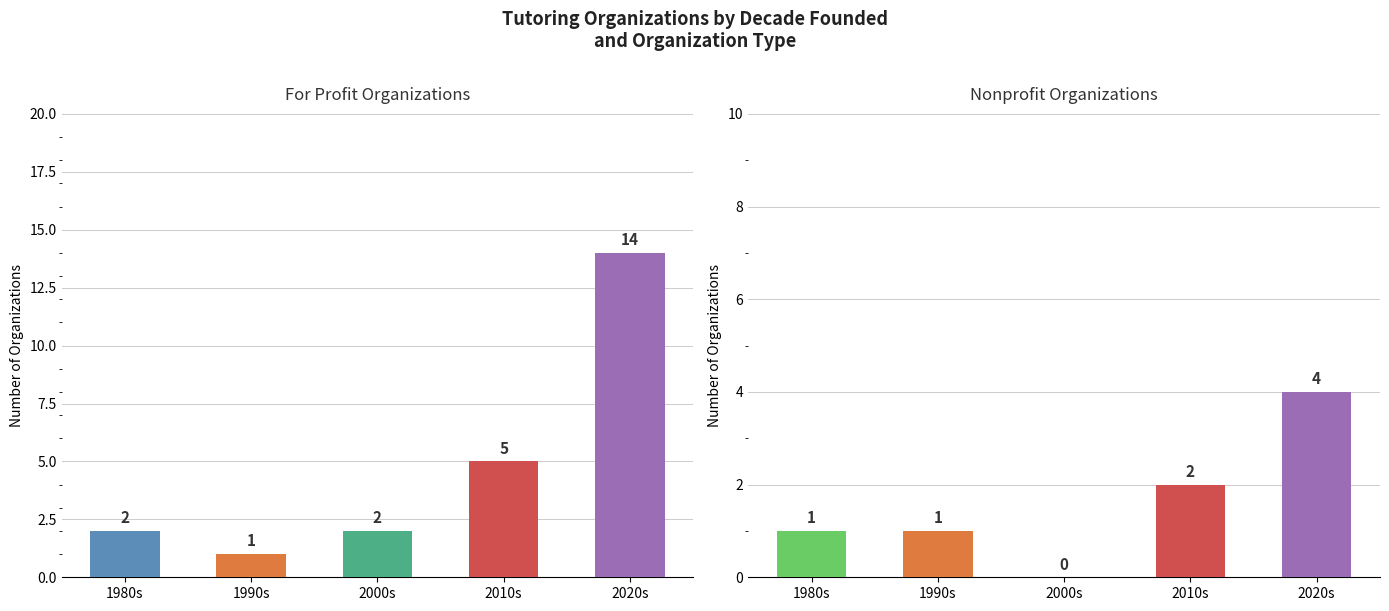

Is it true that For Profit equals 2 at 2000s?

True